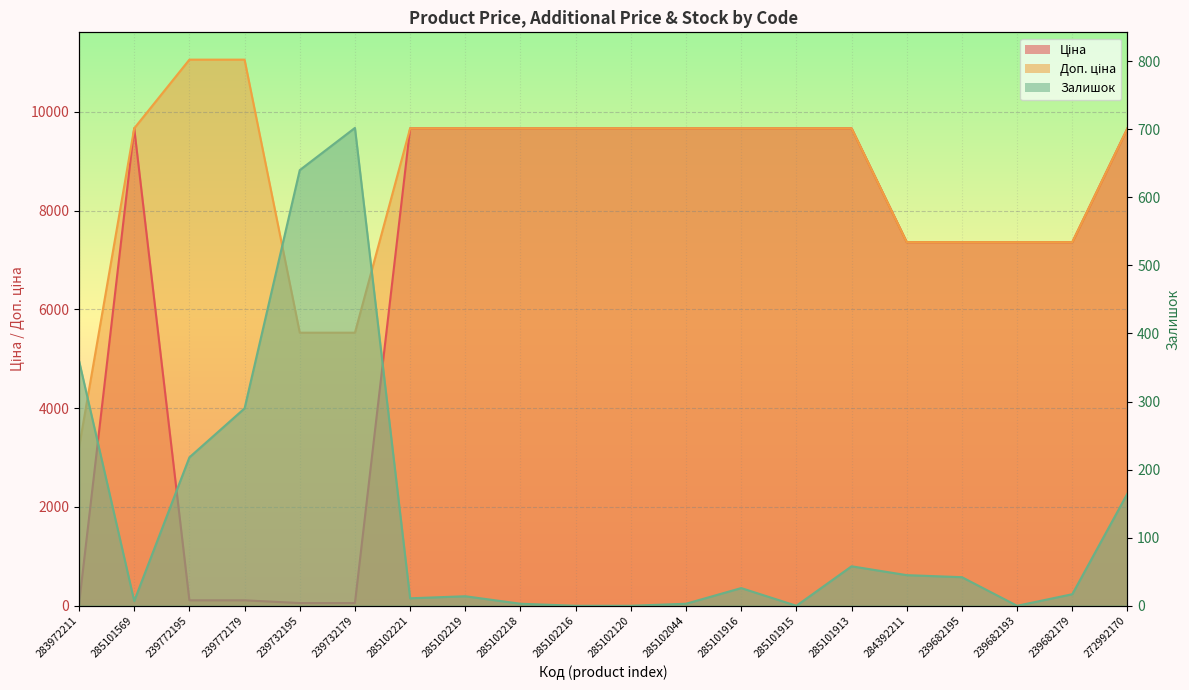

What is the difference between the maximum and minimum values in the Доп. ціна series?

7850.0